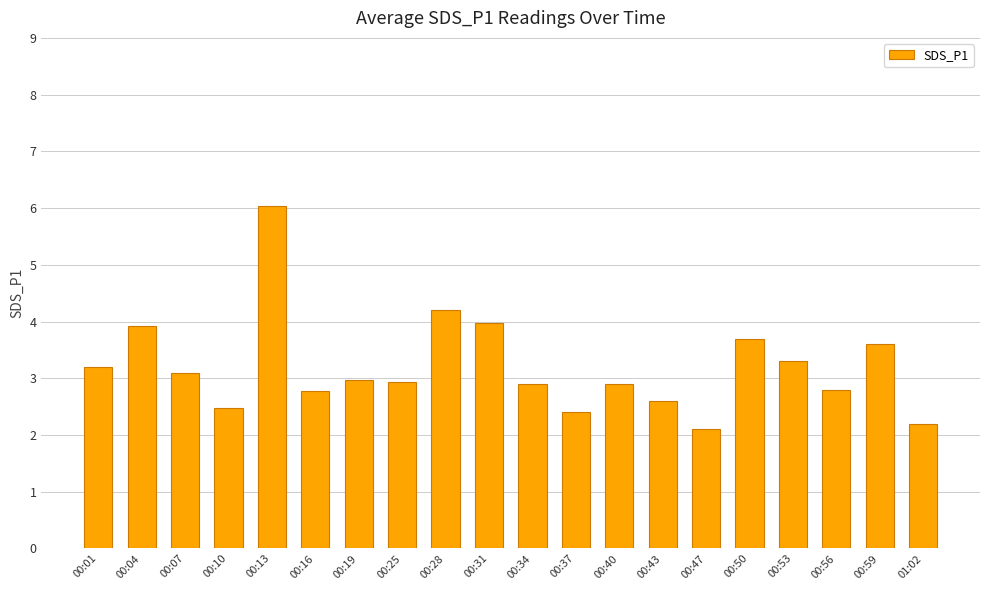

What is the difference between the values at 00:43 and 00:34?

0.3